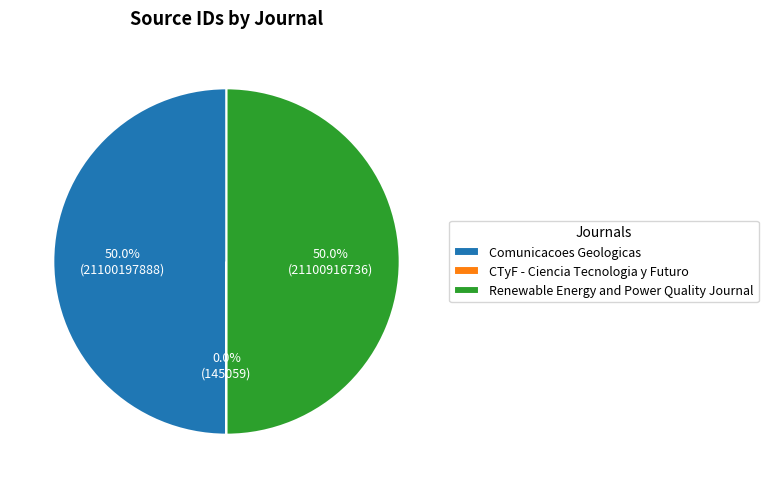

How much of the chart is everything except Renewable Energy and Power Quality Journal?

50.0%